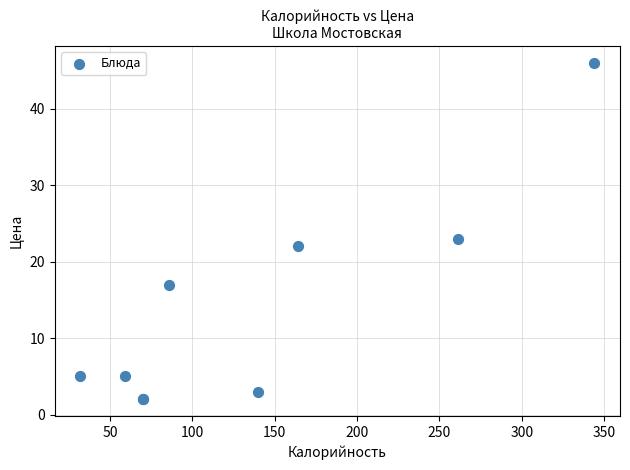

What Y value in the scatter plot is closest to 24?

23